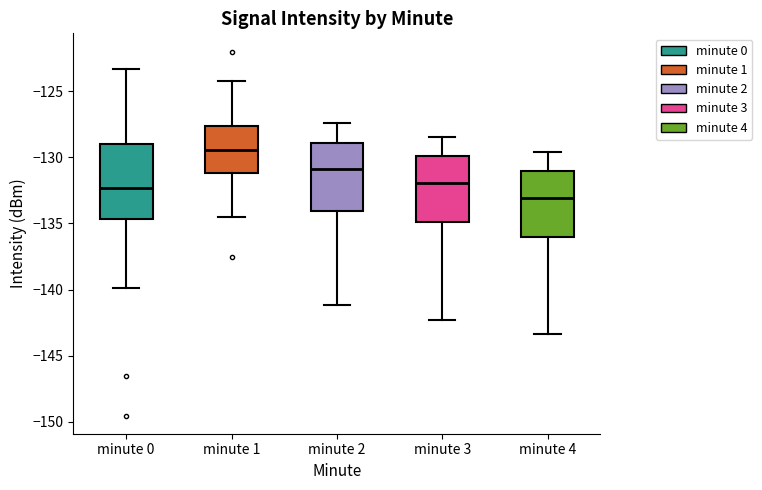

Reading left to right, read every box against the y-axis: the position of its median line, the range the box covers, and the ends of its whiskers. The values are not printed on the chart, so give them approximately, as read against the axis.

minute 0: median -132.5, box -134.5 to -129.0, whiskers -140.0 to -123.5
minute 1: median -129.5, box -131.0 to -127.5, whiskers -134.5 to -124.0
minute 2: median -131.0, box -134.0 to -129.0, whiskers -141.0 to -127.5
minute 3: median -132.0, box -135.0 to -130.0, whiskers -142.5 to -128.5
minute 4: median -133.0, box -136.0 to -131.0, whiskers -143.5 to -129.5